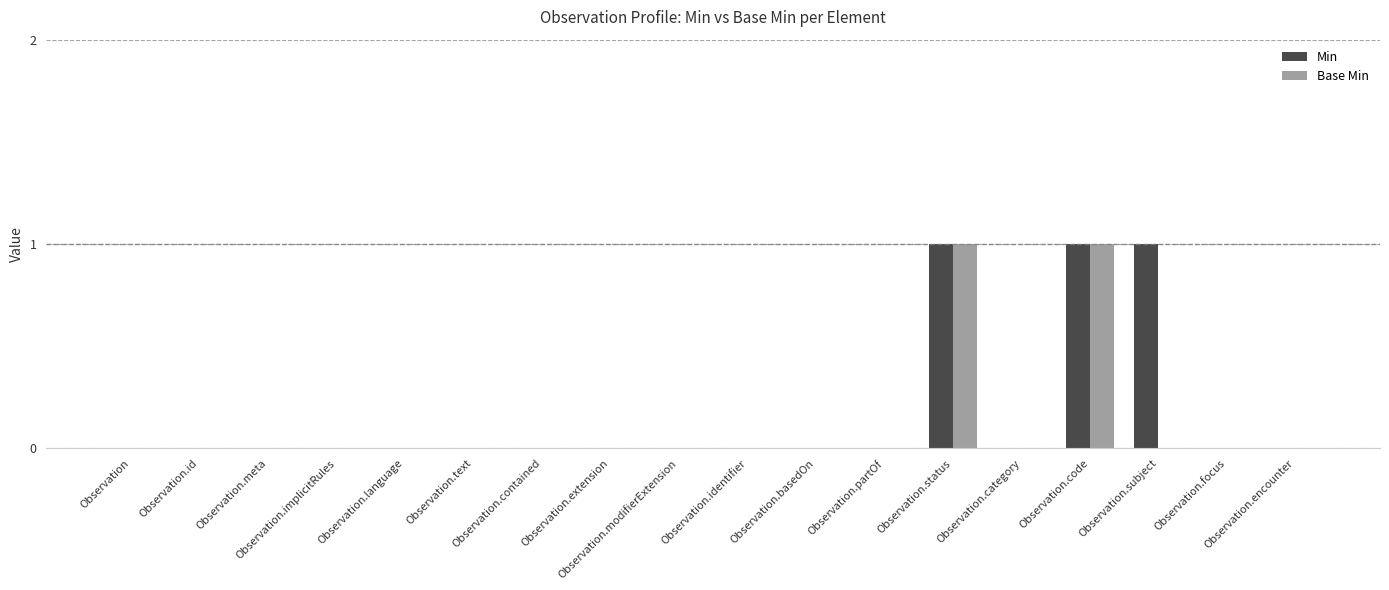

Which category has the highest value in the Min series?

Observation.status